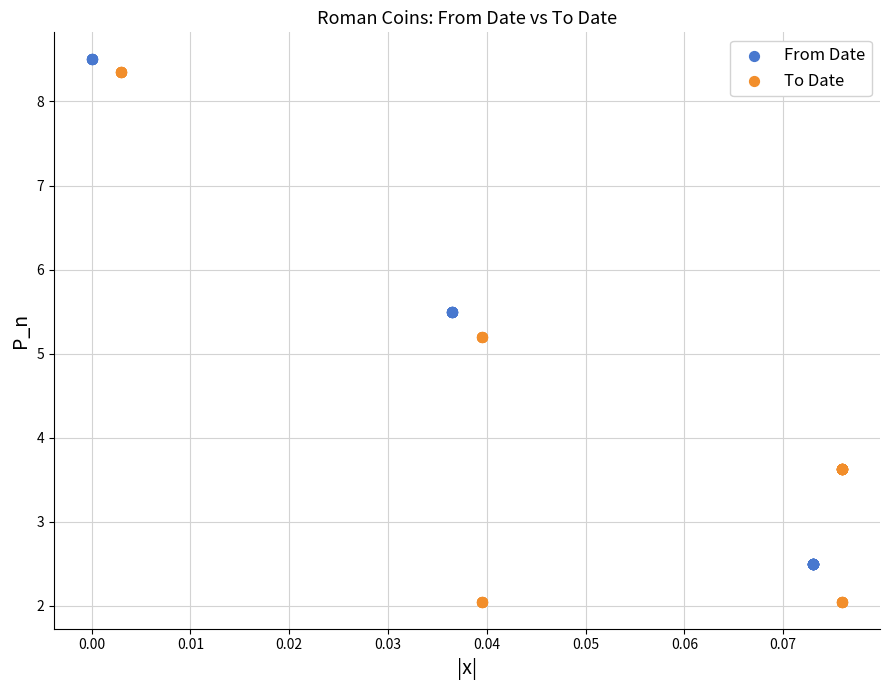

Which series has the largest Y range (max minus min)?

To Date